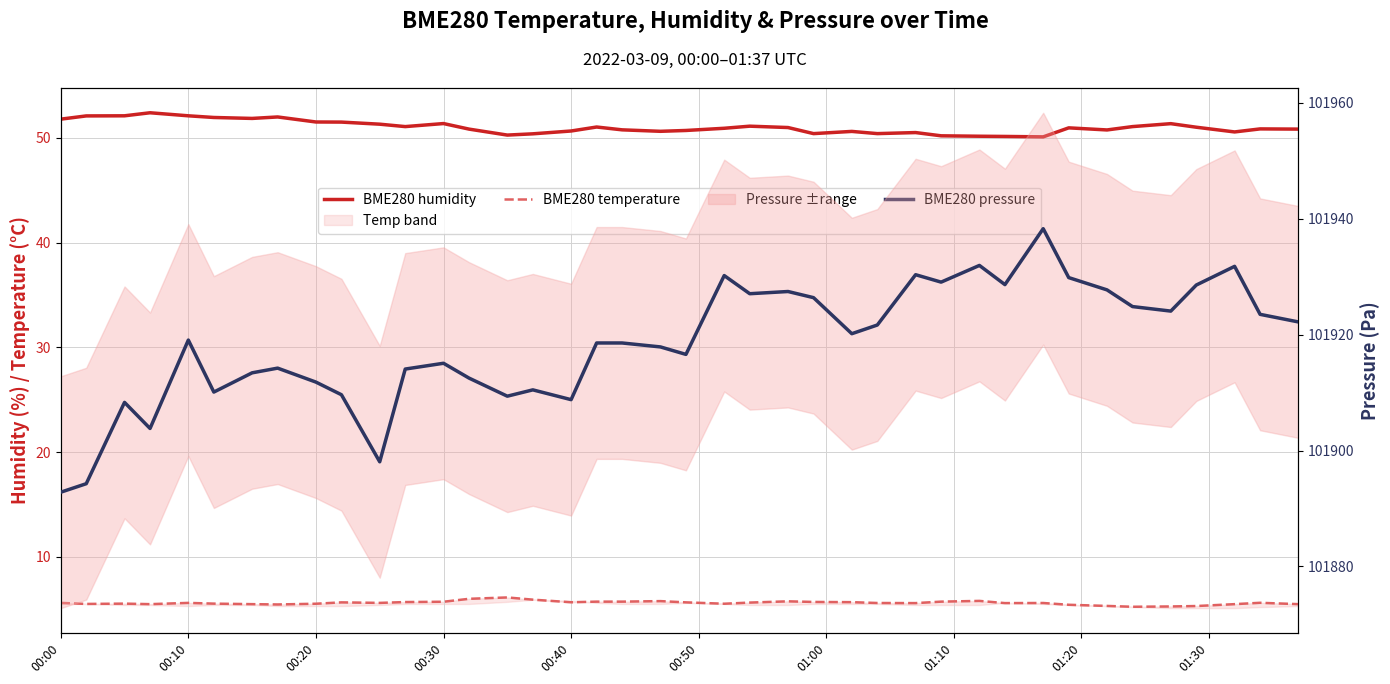

What is the difference between the second highest and minimum values in the BME280 temperature series?

0.8